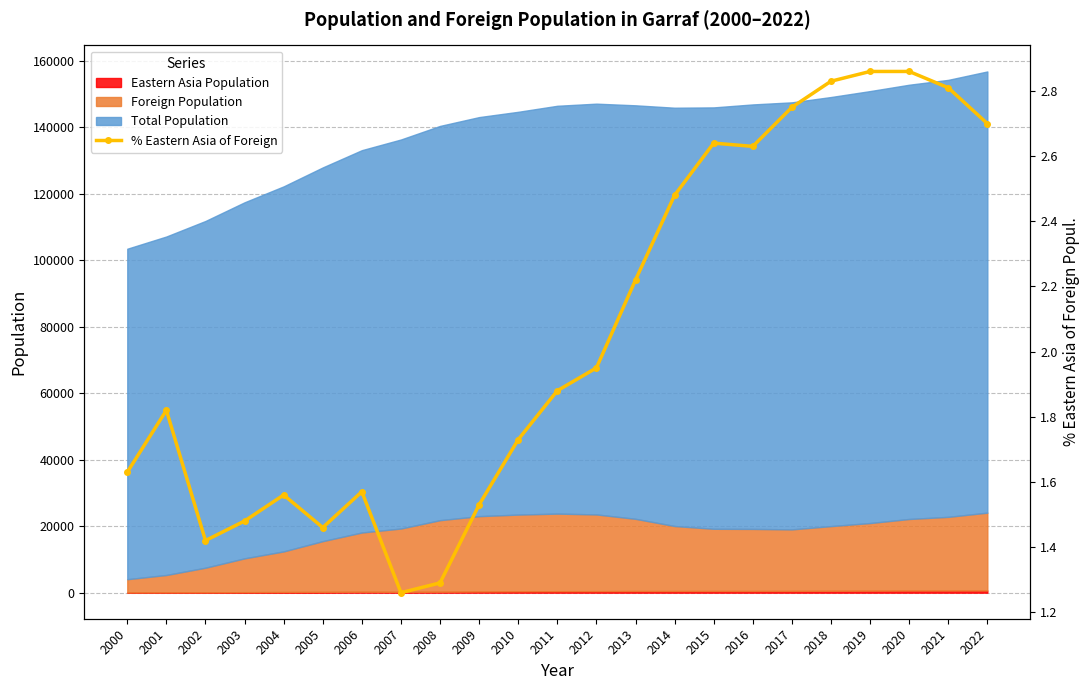

How many data points does each series have?

23